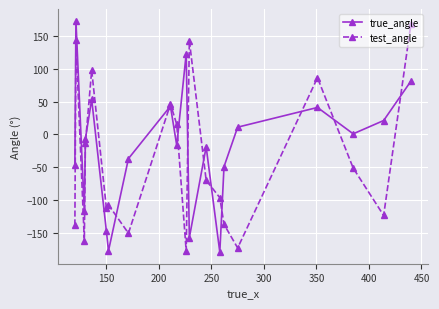

What is the minimum value for true_angle?

-179.1